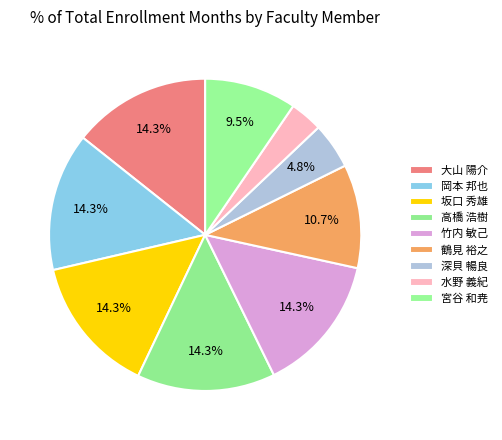

Is there a majority slice in this chart?

No